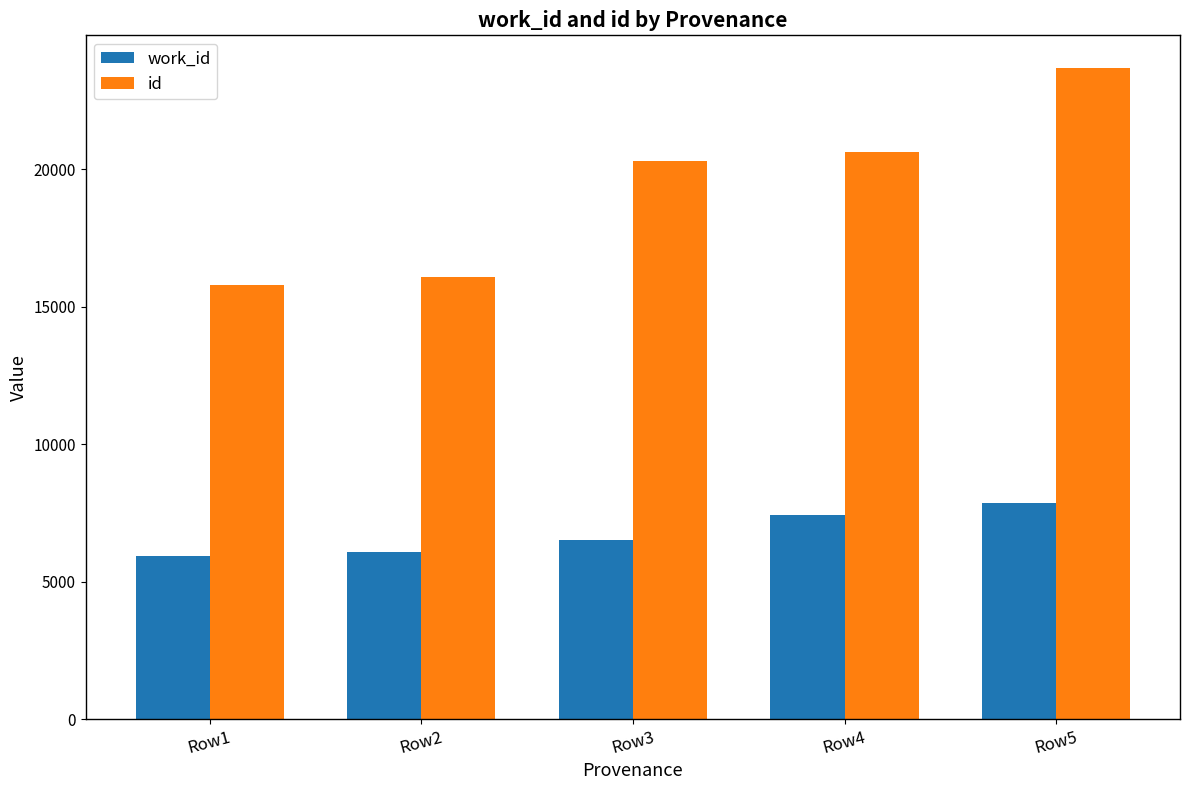

Which series has the largest range (max minus min)?

id